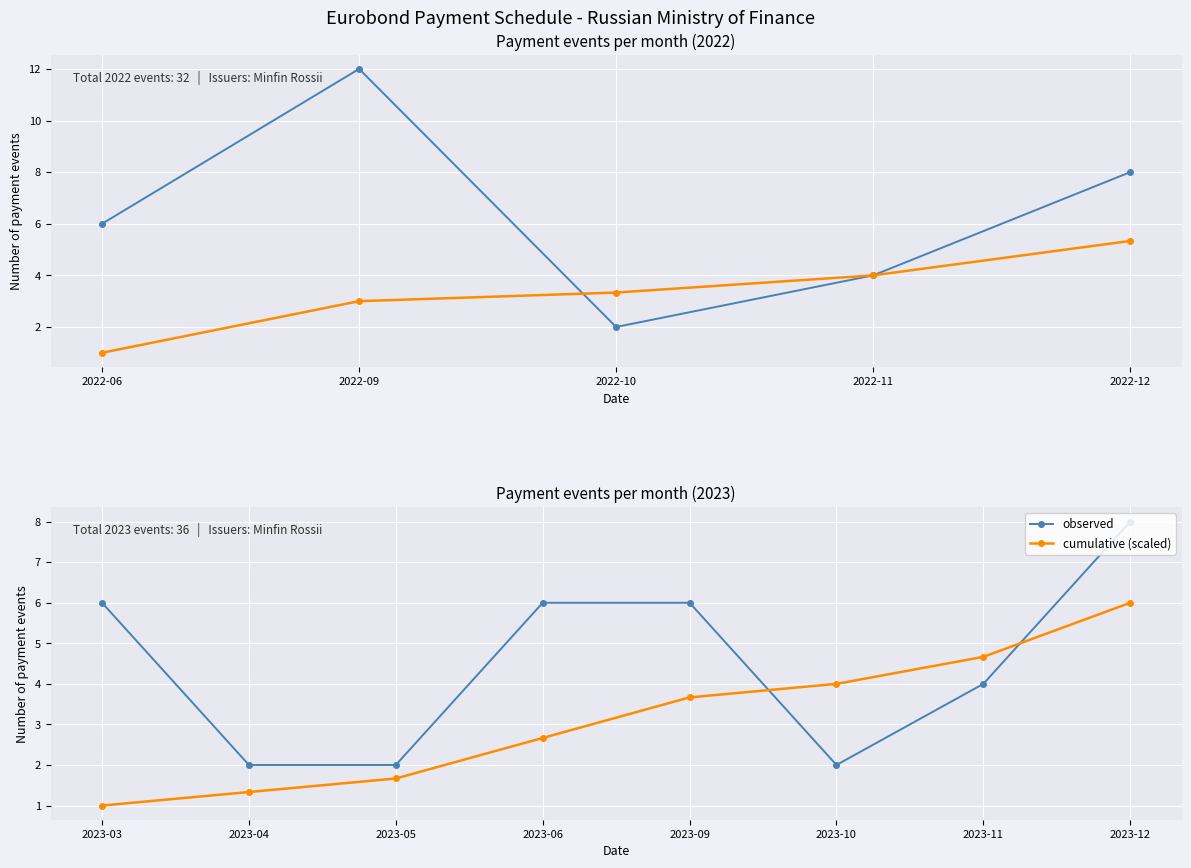

At which label does cumulative (scaled) reach its minimum?

2023-03